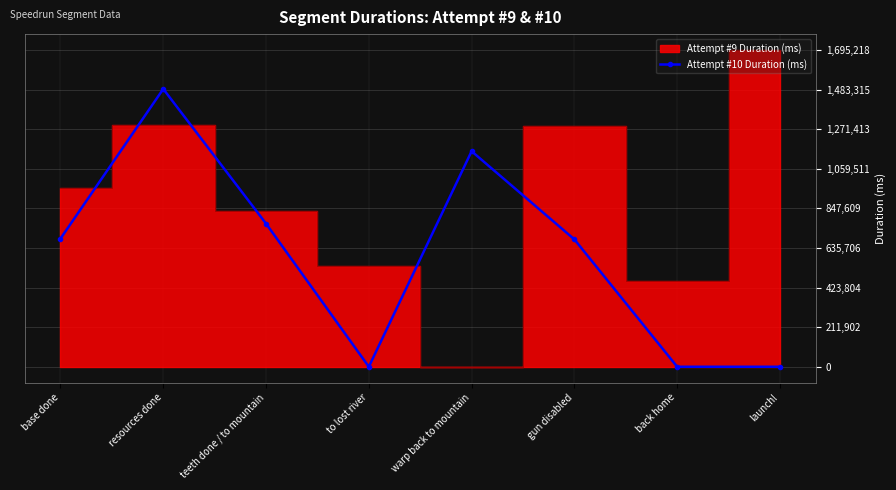

What is the sum of all values?

4772857